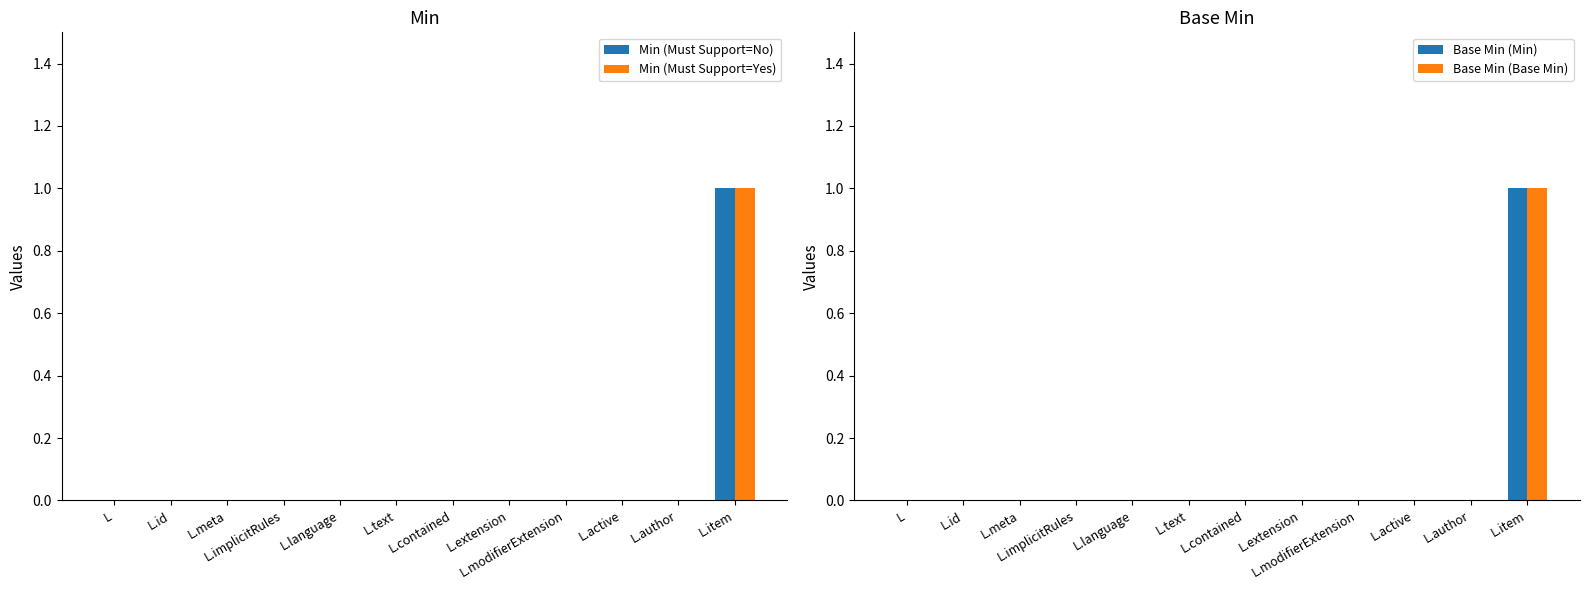

Reading right to left, transcribe all the data shown in this chart.

Min (Must Support=No): L.item=1	L.author=0	L.active=0	L.modifierExtension=0	L.extension=0	L.contained=0	L.text=0	L.language=0	L.implicitRules=0	L.meta=0	L.id=0	L=0
Min (Must Support=Yes): L.item=1	L.author=0	L.active=0	L.modifierExtension=0	L.extension=0	L.contained=0	L.text=0	L.language=0	L.implicitRules=0	L.meta=0	L.id=0	L=0
Base Min (Min): L.item=1	L.author=0	L.active=0	L.modifierExtension=0	L.extension=0	L.contained=0	L.text=0	L.language=0	L.implicitRules=0	L.meta=0	L.id=0	L=0
Base Min (Base Min): L.item=1	L.author=0	L.active=0	L.modifierExtension=0	L.extension=0	L.contained=0	L.text=0	L.language=0	L.implicitRules=0	L.meta=0	L.id=0	L=0